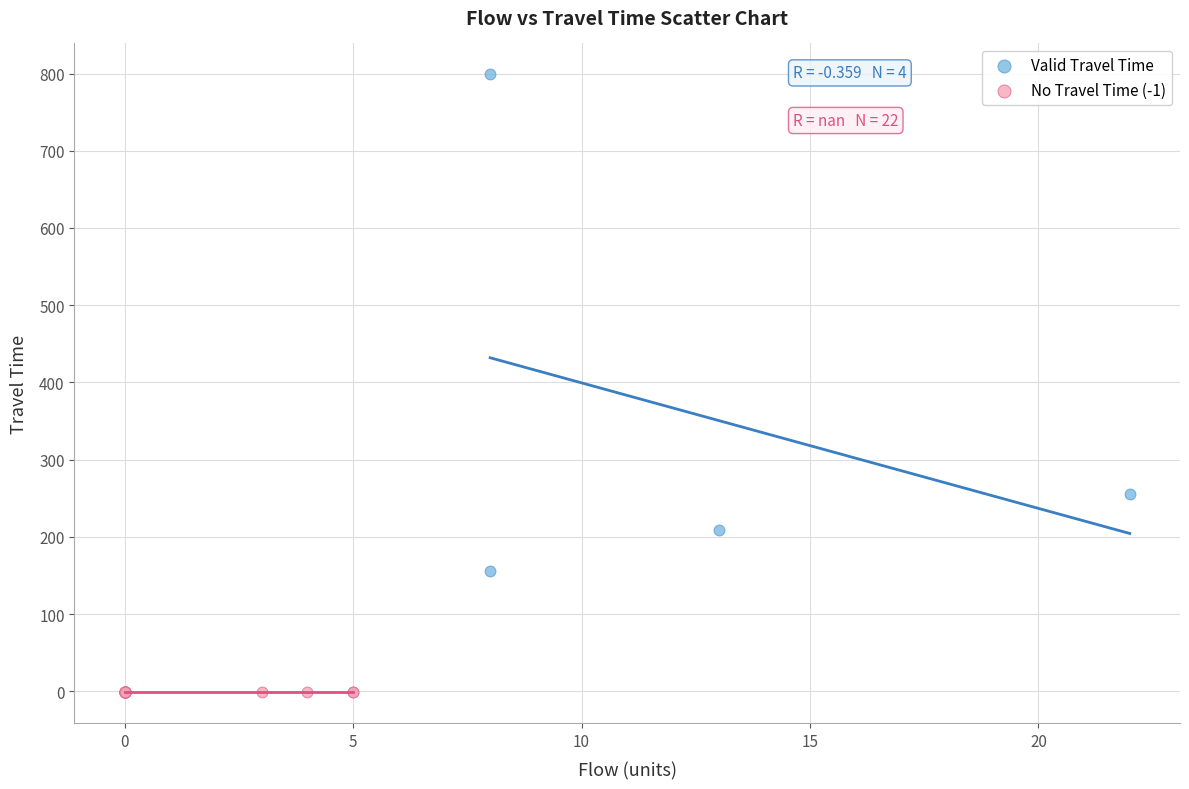

What are all the series names shown in the legend?

Valid Travel Time, No Travel Time (-1)